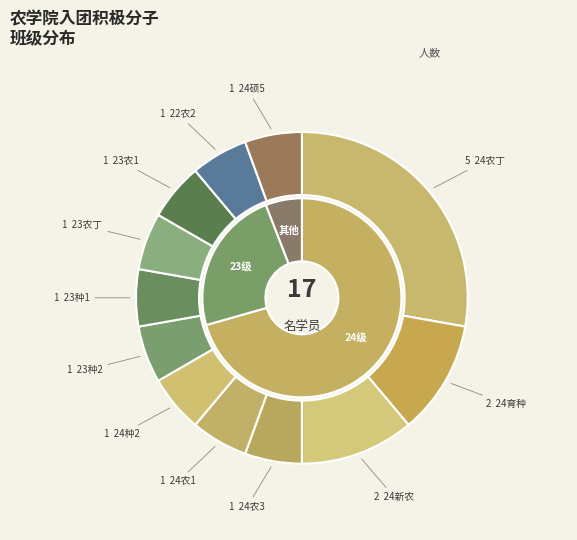

To the nearest percent, what is the average slice percentage?

8%